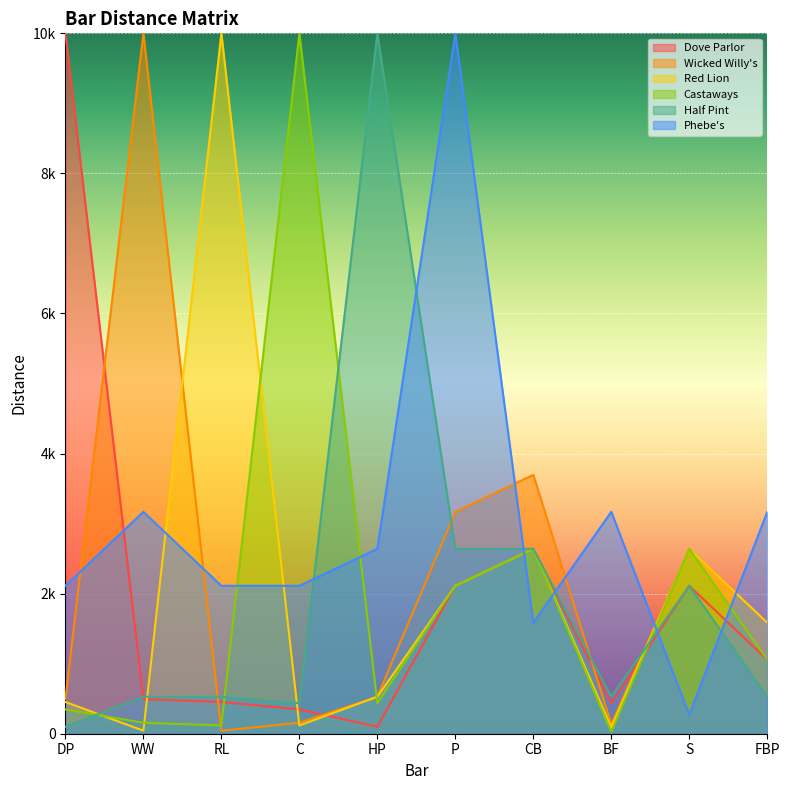

How many series are shown in this chart?

6